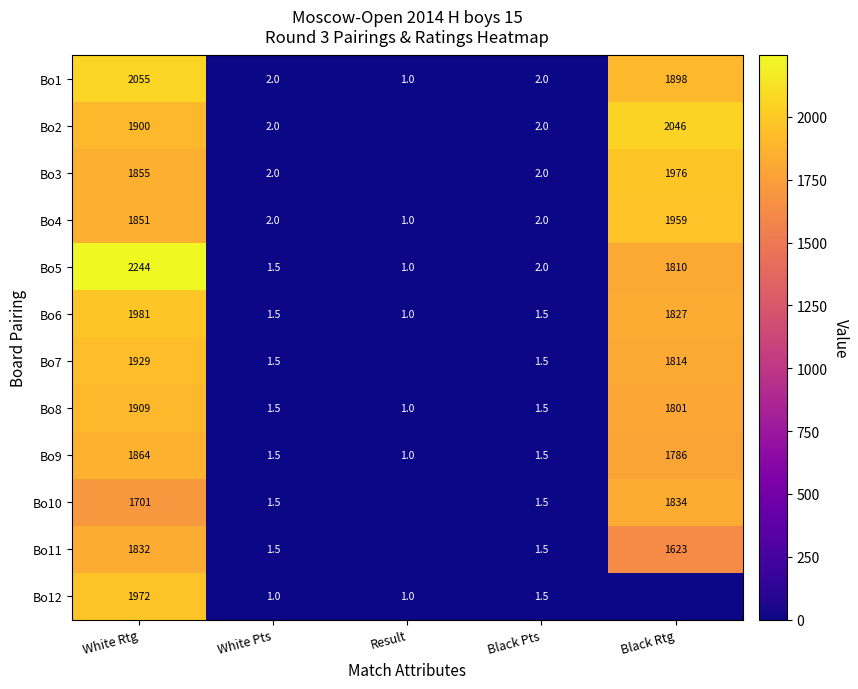

The Bo10 series shows 1.5 at White Pts. True or false?

True